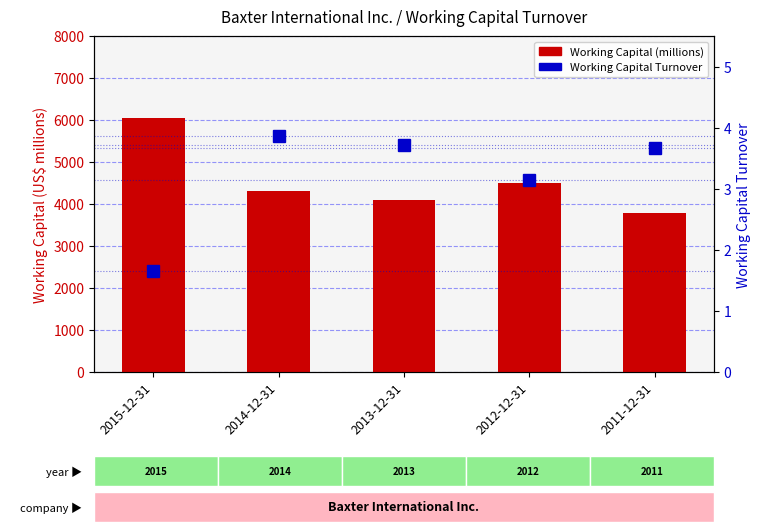

Between 2013-12-31 and 2011-12-31, which is larger?

2013-12-31